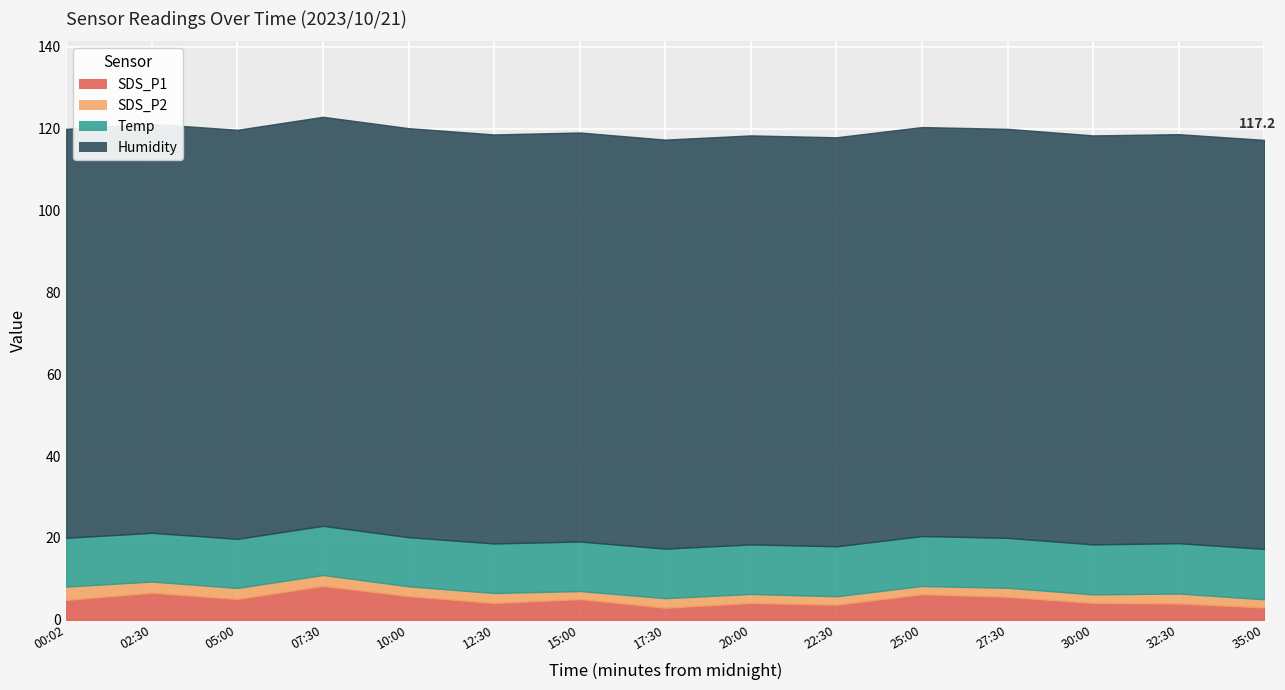

What is the difference between the highest and lowest values at 02:30?

97.2